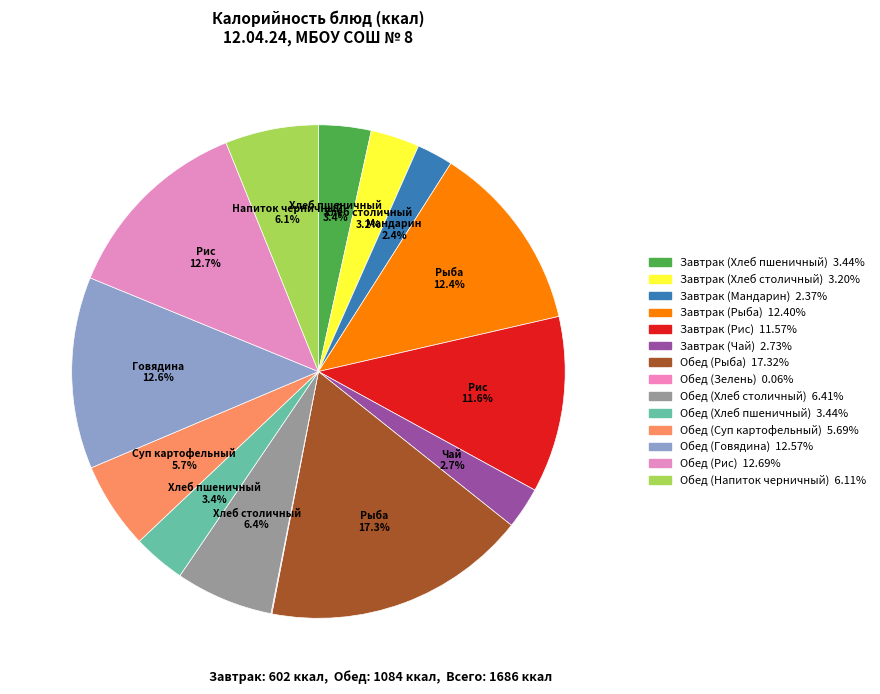

Is it true that Завтрак (Рис) is 12% of the pie?

True